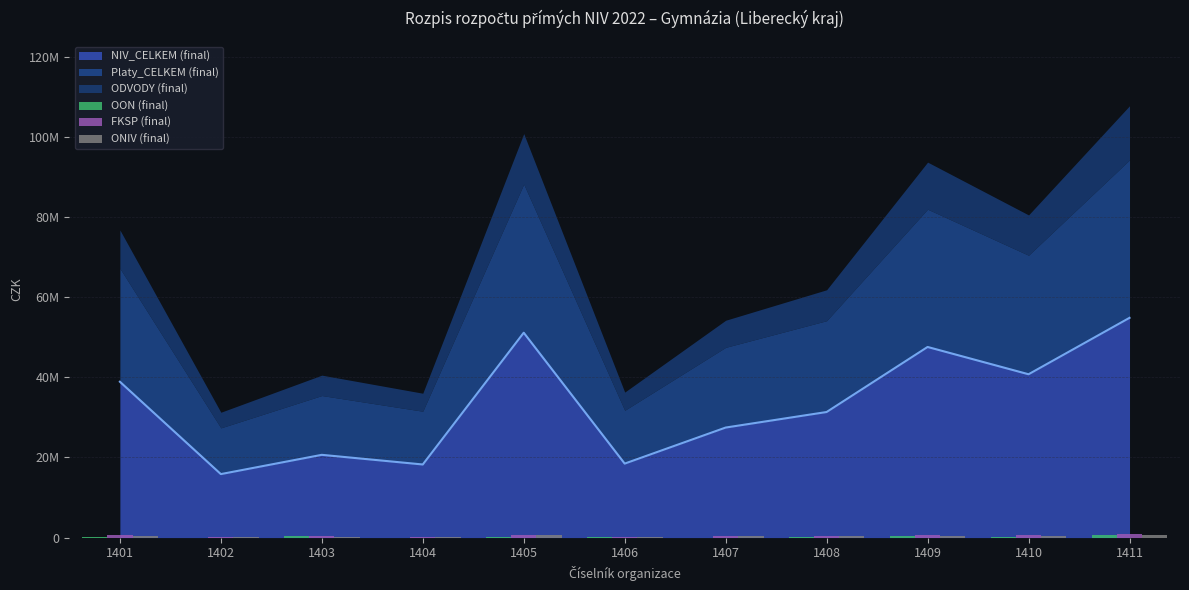

At which category is the sum across all series the highest?

1411